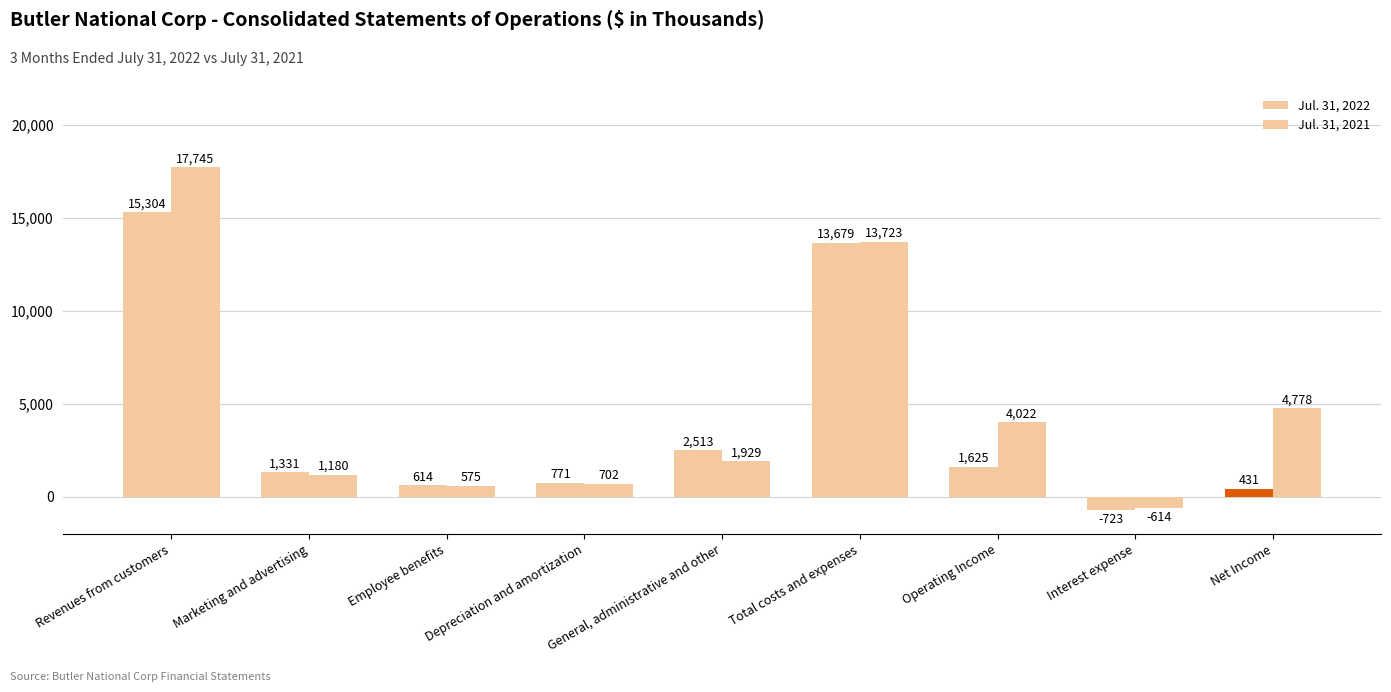

What is the approximate value of Jul. 31, 2022 at Operating Income?

1625